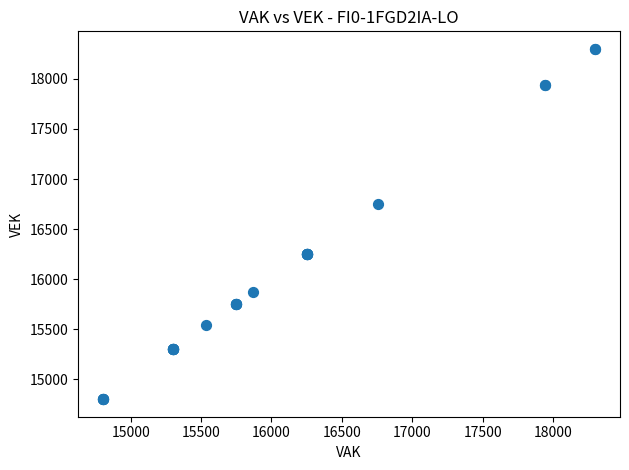

What Y value in the scatter plot is closest to 16550?

16754